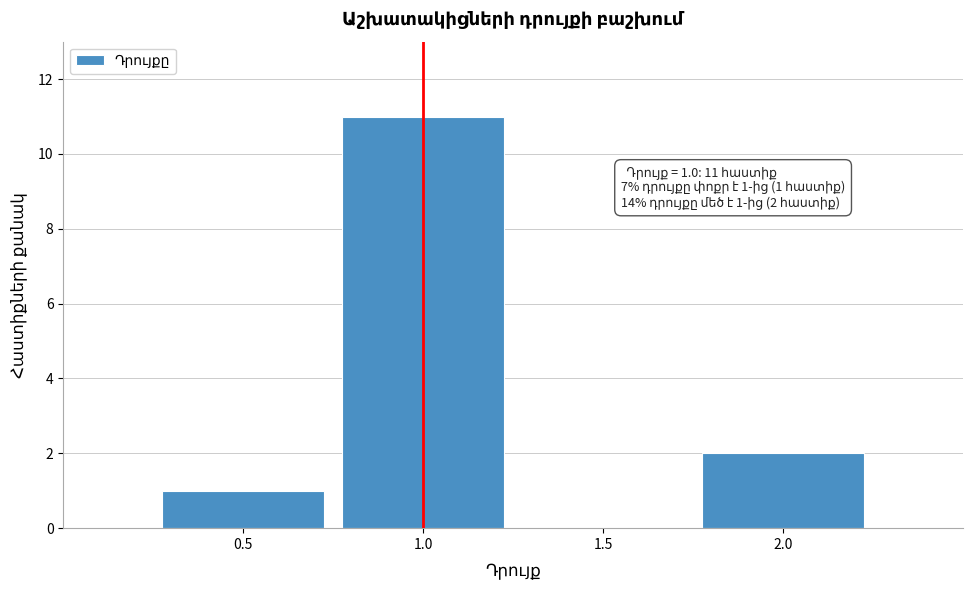

Which range on the x-axis has the tallest bar?

0.75 to 1.25